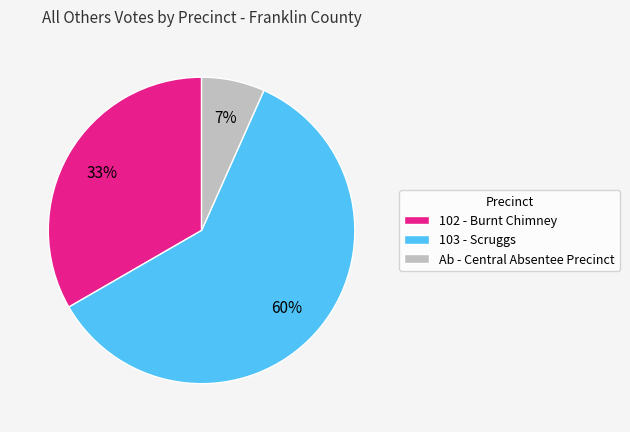

Which category accounts for the majority?

103 - Scruggs